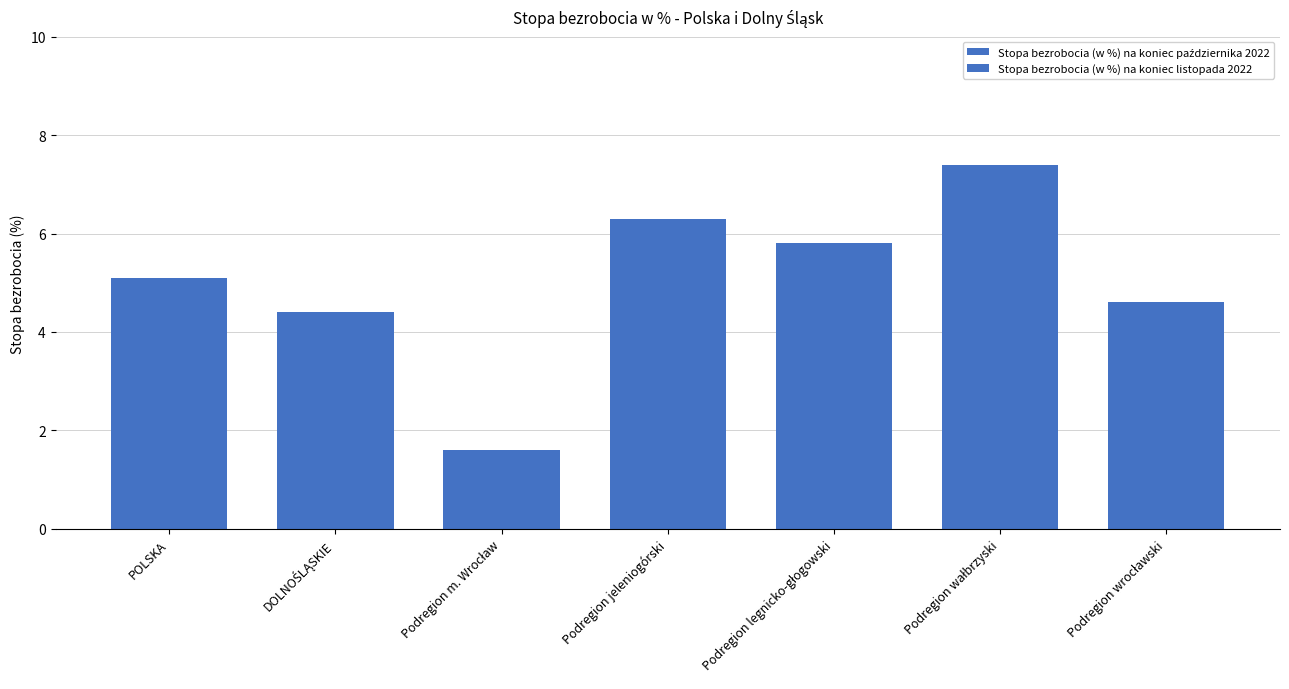

How many values in the Stopa bezrobocia (w %) na koniec listopada 2022 series are below 5?

3